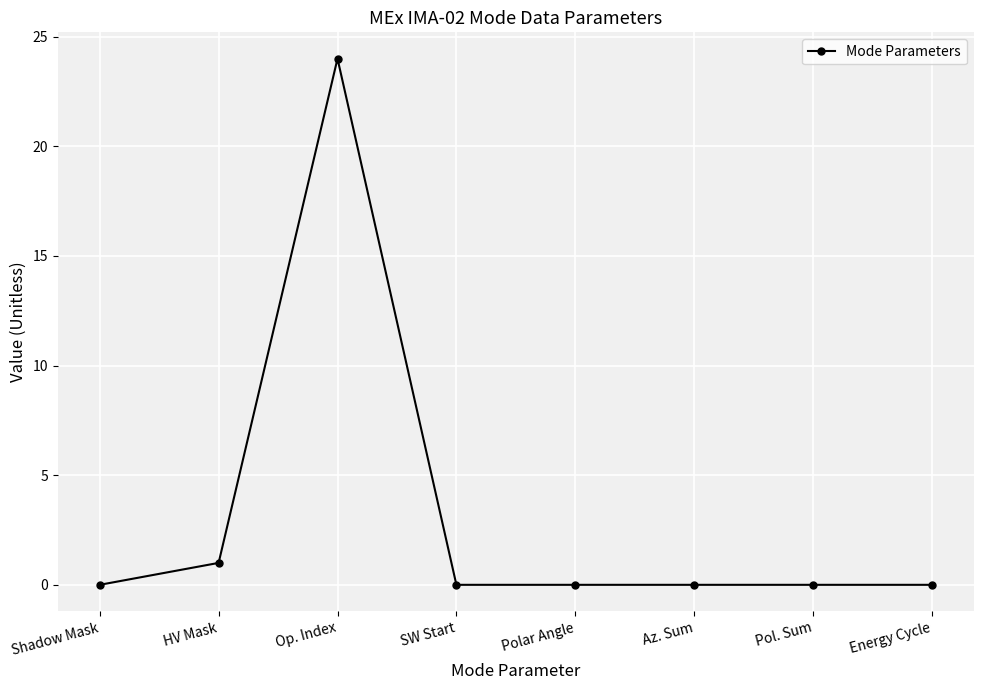

What is the difference between the maximum and minimum values?

24